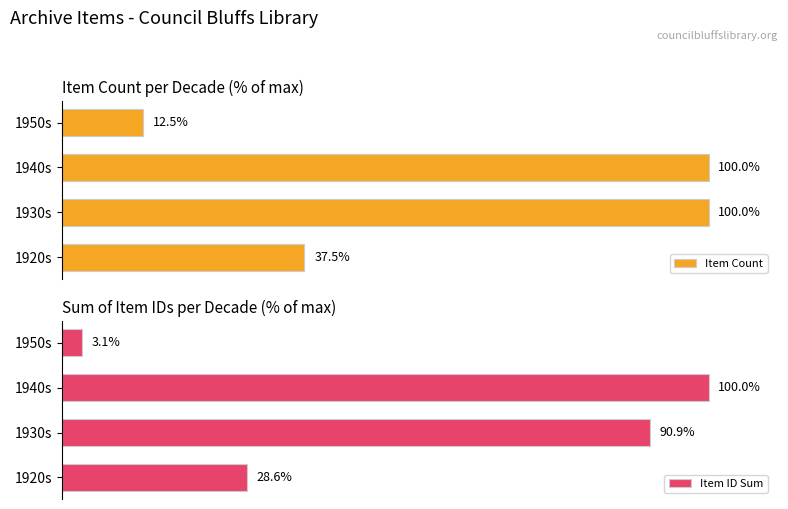

At which label is Item ID Sum closest to 51?

1920s